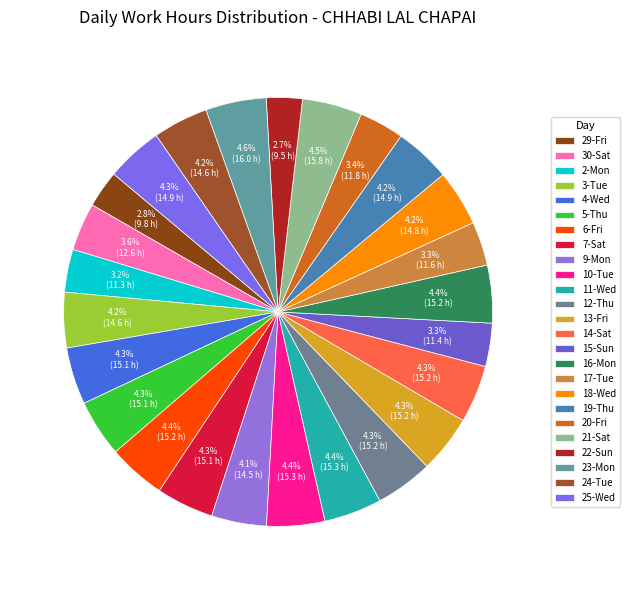

How many slices are in this pie chart?

25